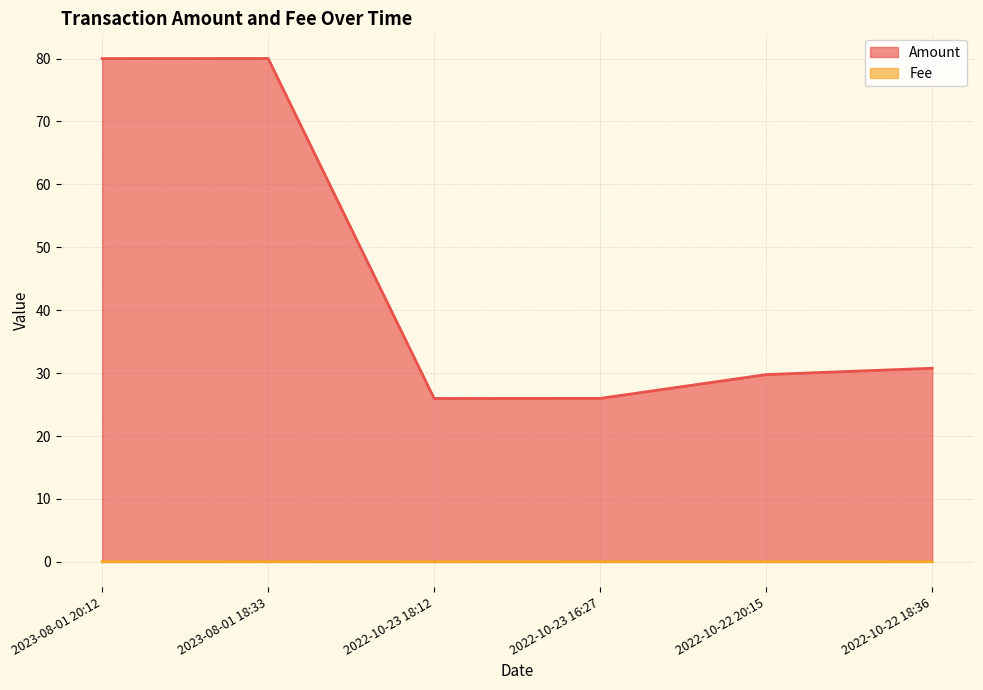

At how many categories does at least one series exceed 70?

2